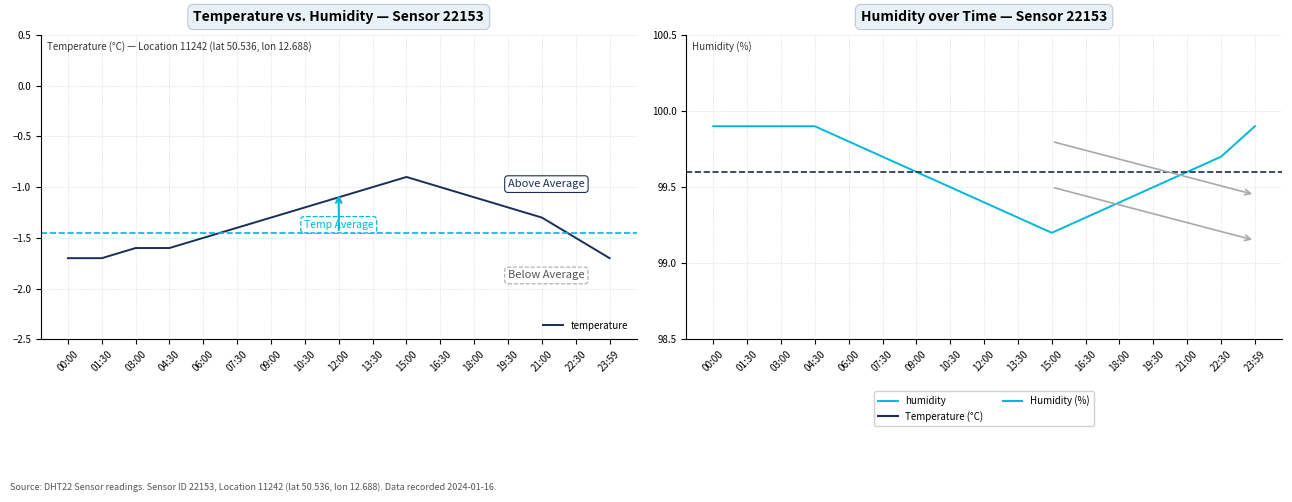

At which category does humidity reach its first local valley?

15:00